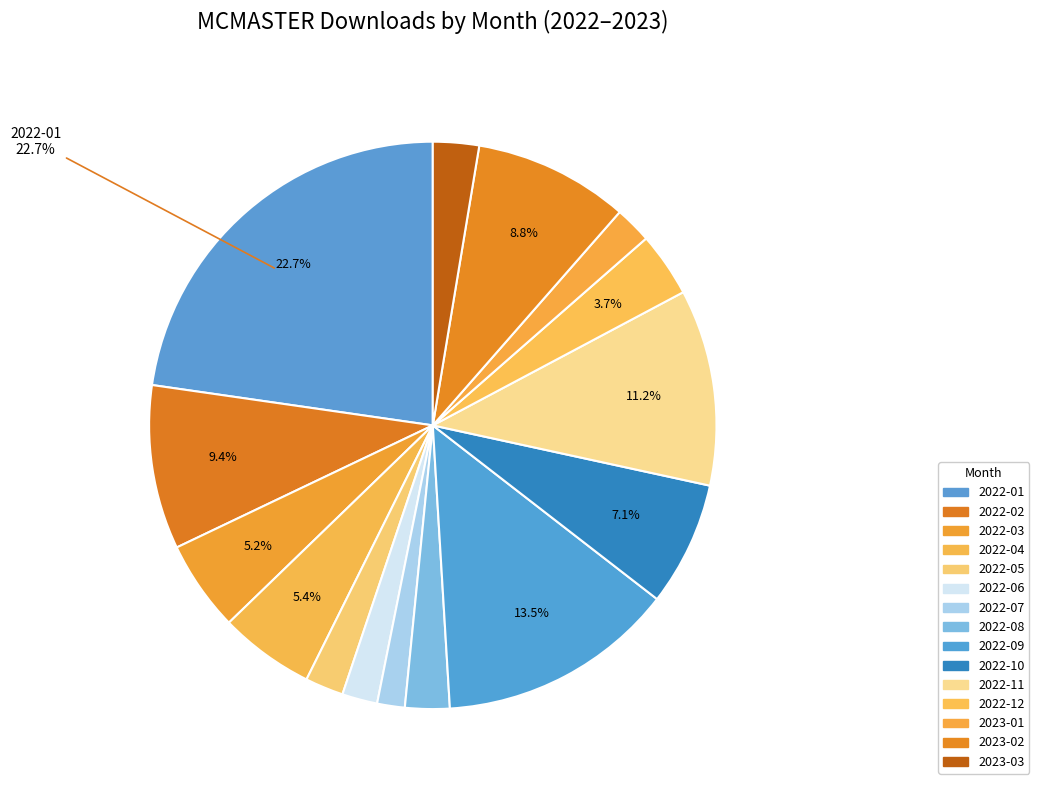

What percentage is the 2022-12 slice, to the nearest percent?

4%